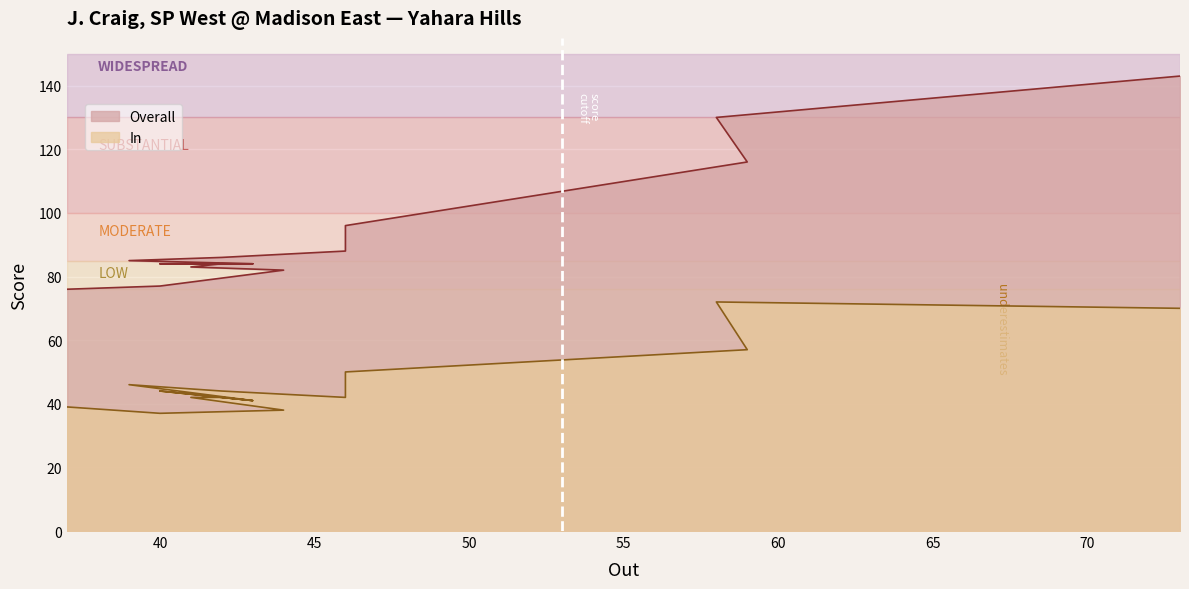

Reading left to right, what are all the values shown in this chart?

Overall: 76	77	82	83	84	84	84	84	85	86	88	96	116	130	143
In: 39	37	38	42	42	41	44	41	46	44	42	50	57	72	70